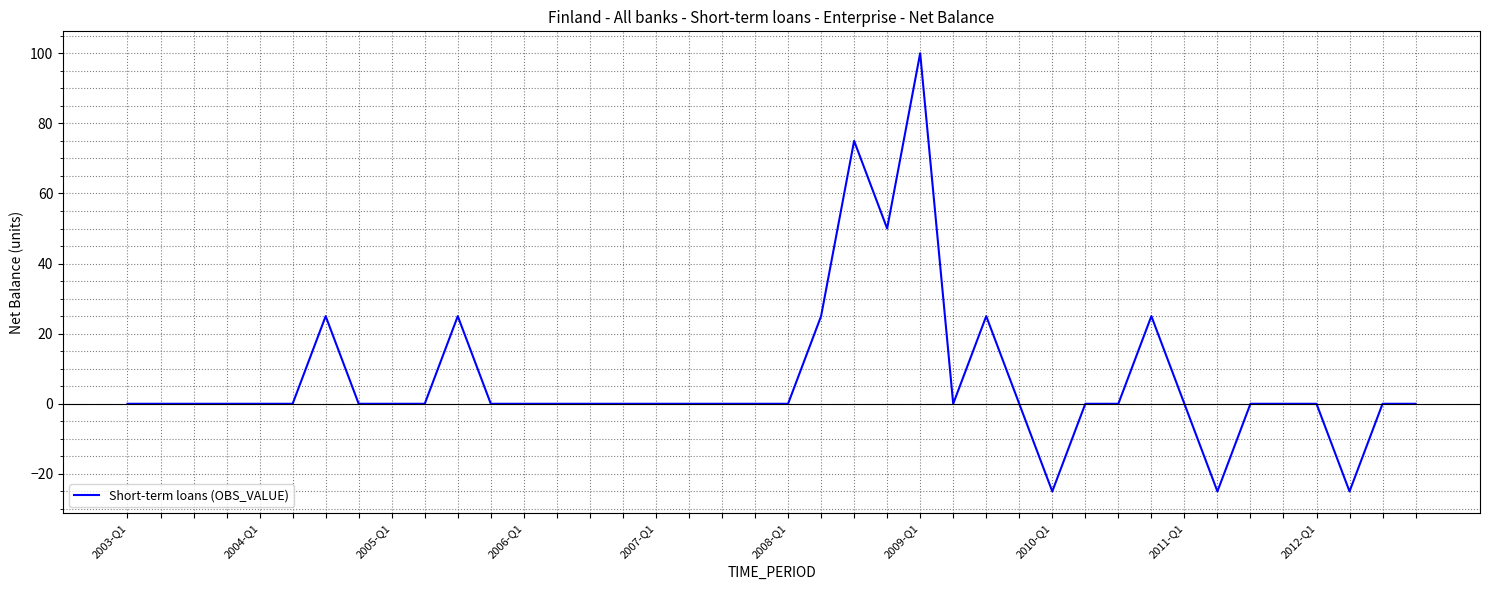

What is the minimum value shown in the chart?

-25